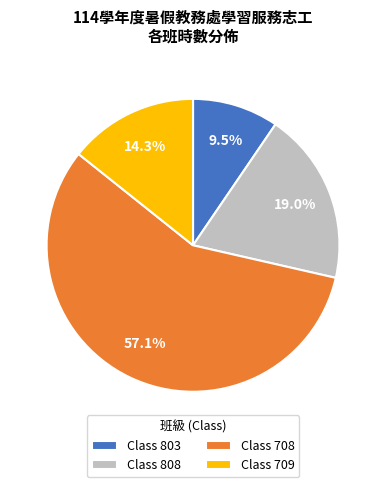

What is the ratio of the value at Class 808 to the value at Class 708?

0.3